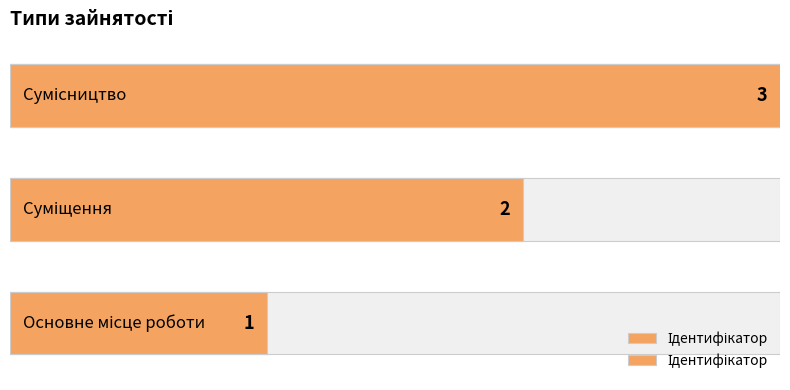

The value at 0 is 0. True or false?

False